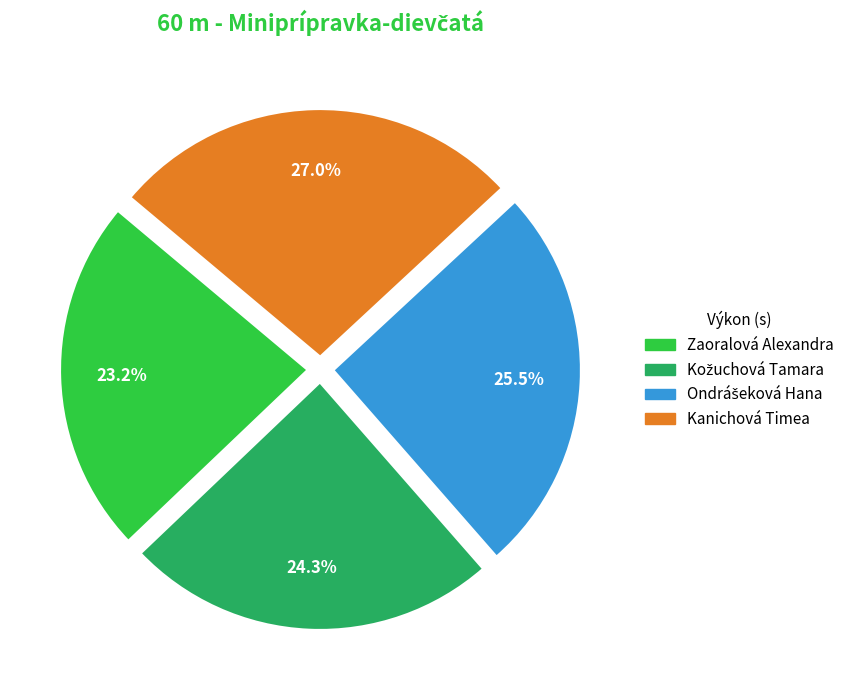

How much of the chart is everything except Zaoralová Alexandra?

76.8%